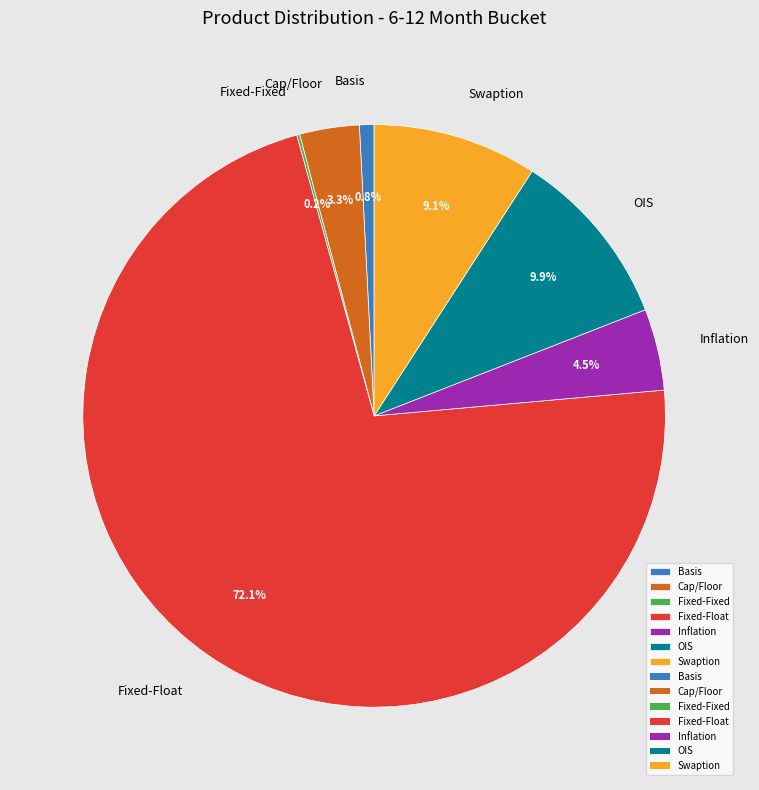

To the nearest percent, what is the average slice percentage?

14%